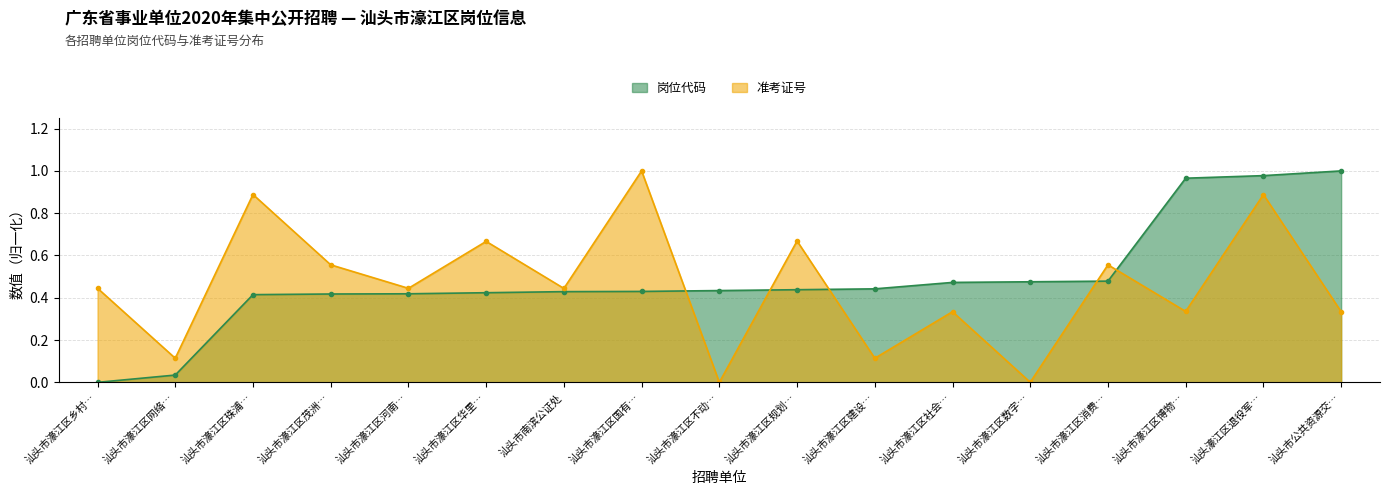

What is the label of the 2nd point from the left?

汕头市濠江区网络…